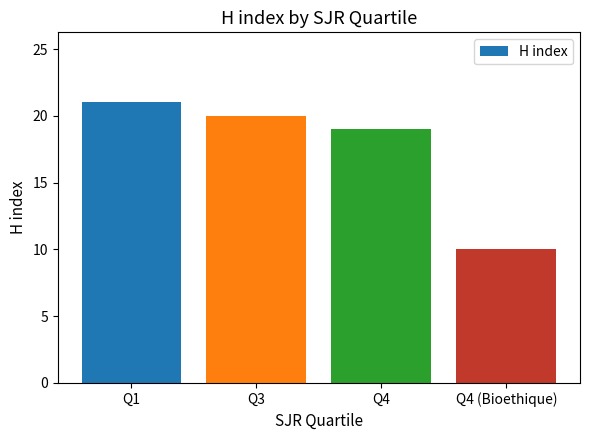

What is the minimum value shown in the chart?

10